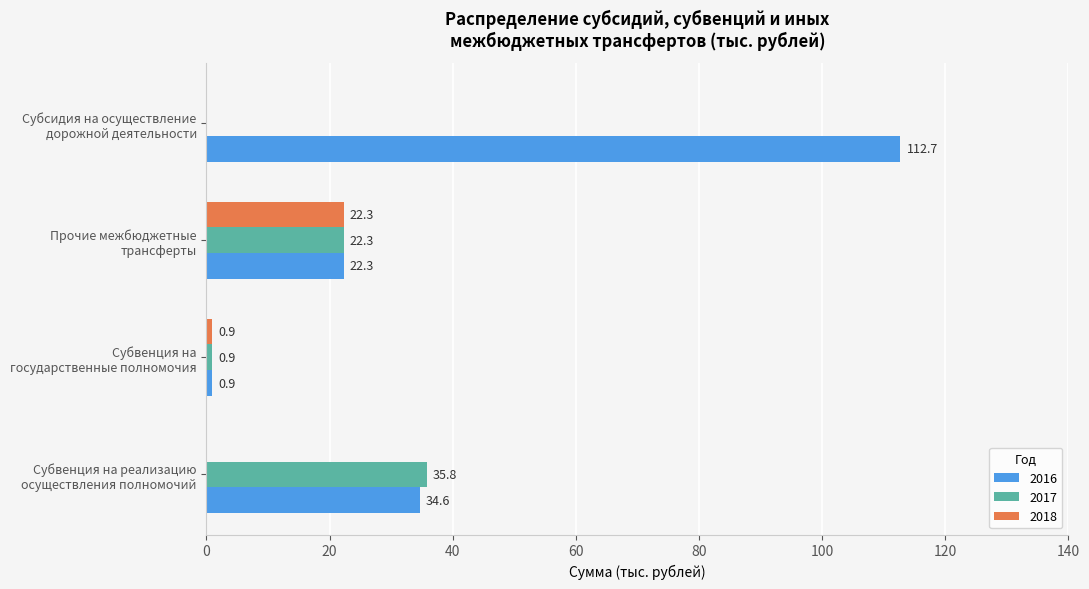

Which series has the largest total across all categories?

2016